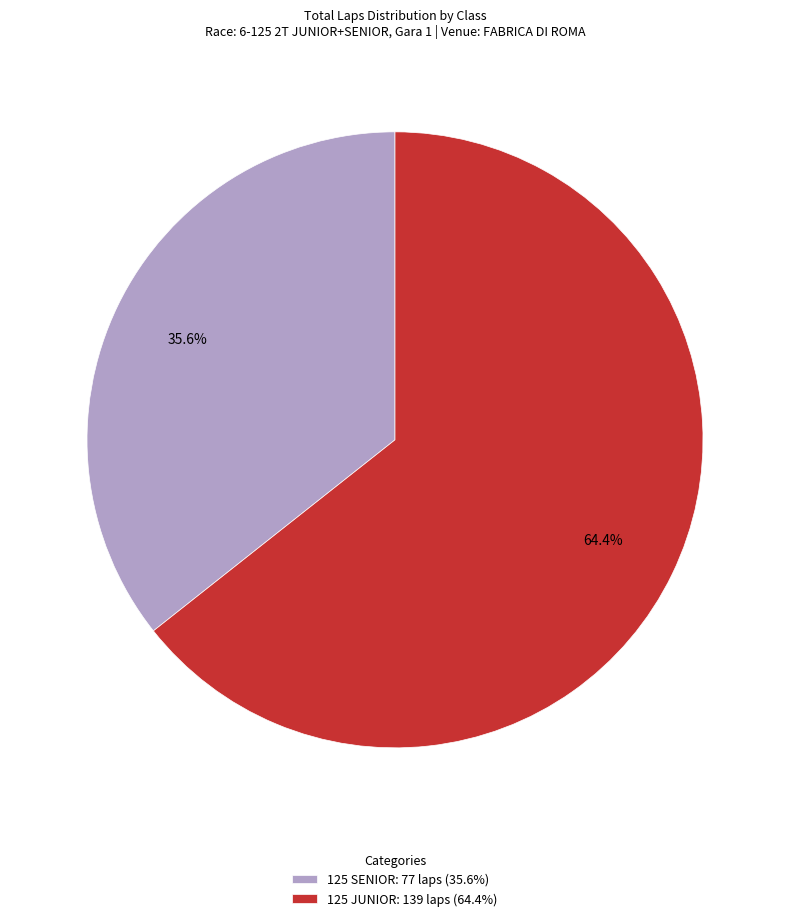

What is the largest slice in the pie chart?

125 JUNIOR: 139 laps (64.4%)